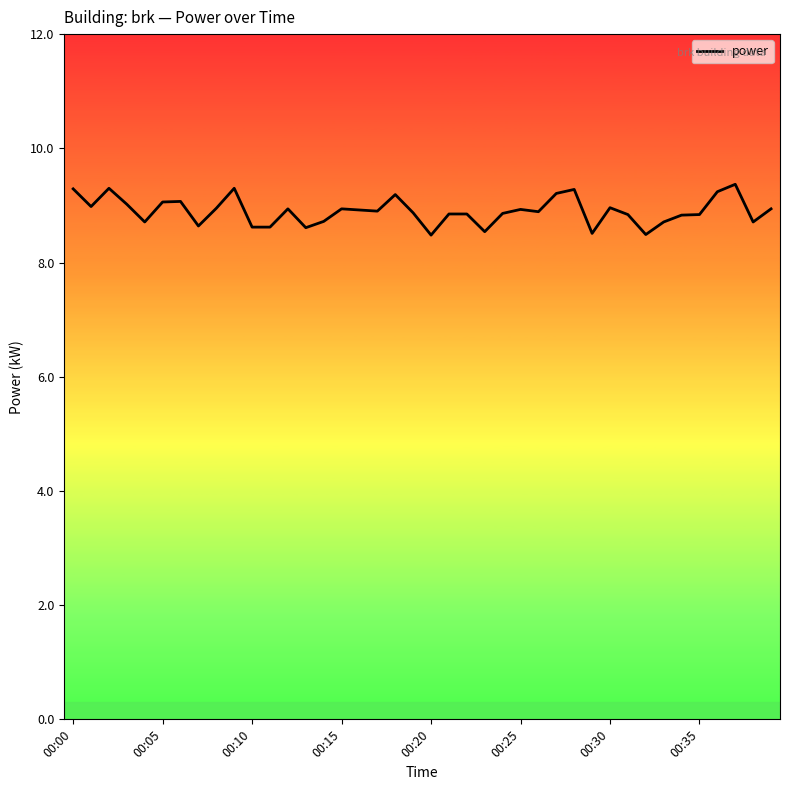

What is the difference between the maximum and minimum values?

0.9